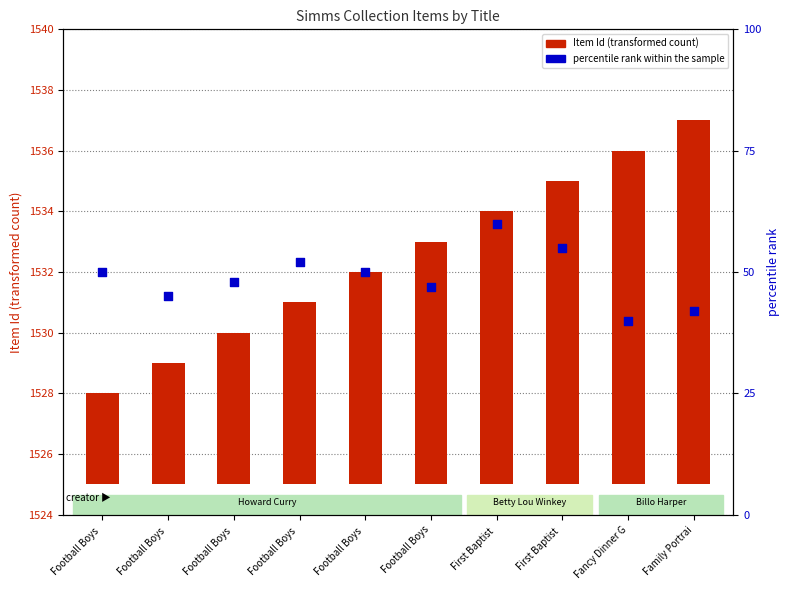

At which category is the sum across all series the highest?

First Baptist 